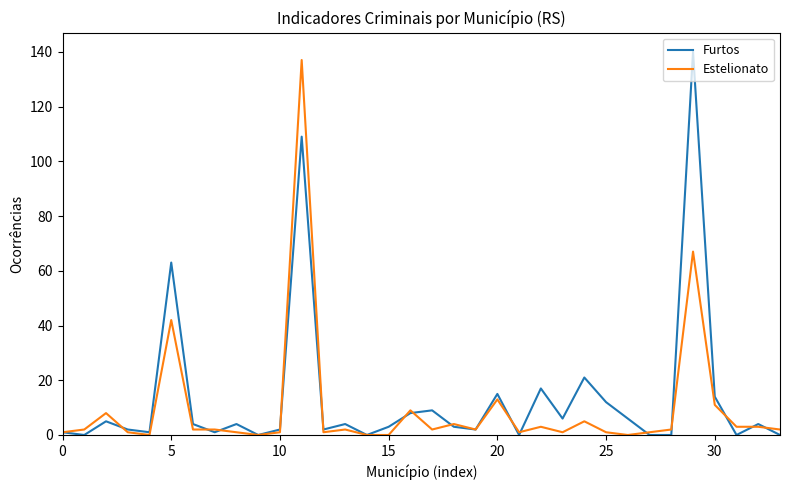

What is the greatest value displayed?

140